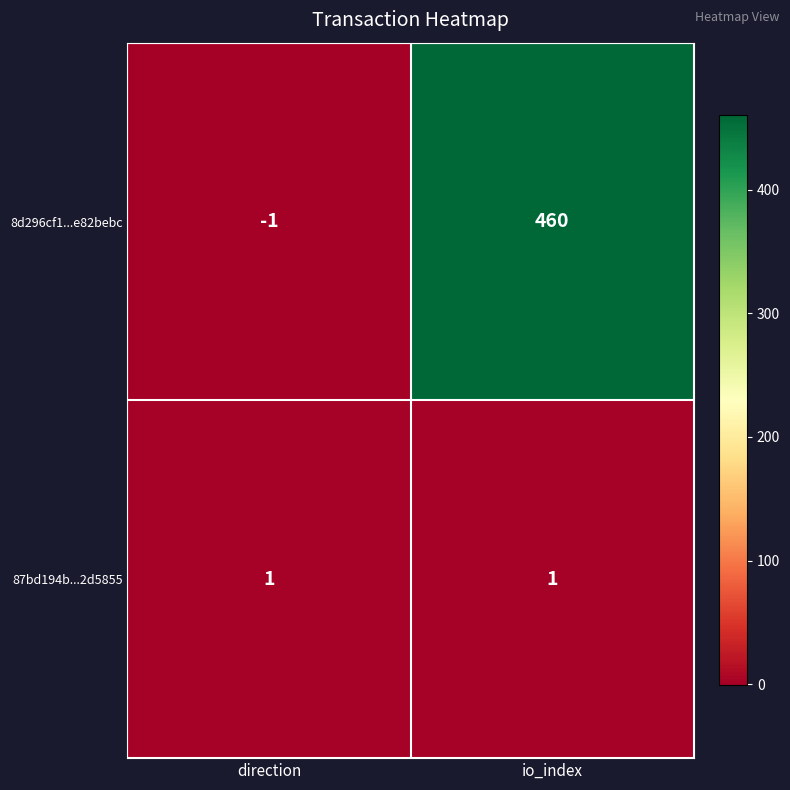

What is the spread (max minus min) of values at io_index?

459